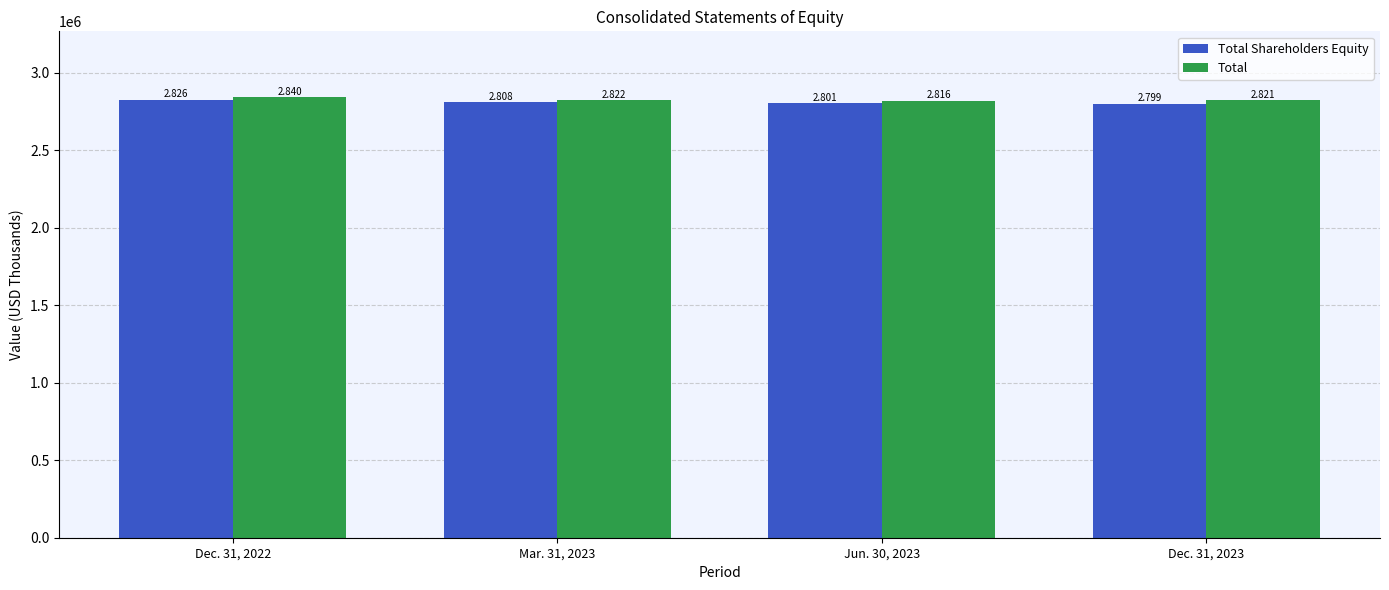

List the series in order of their peak value, lowest first.

Total Shareholders Equity, Total